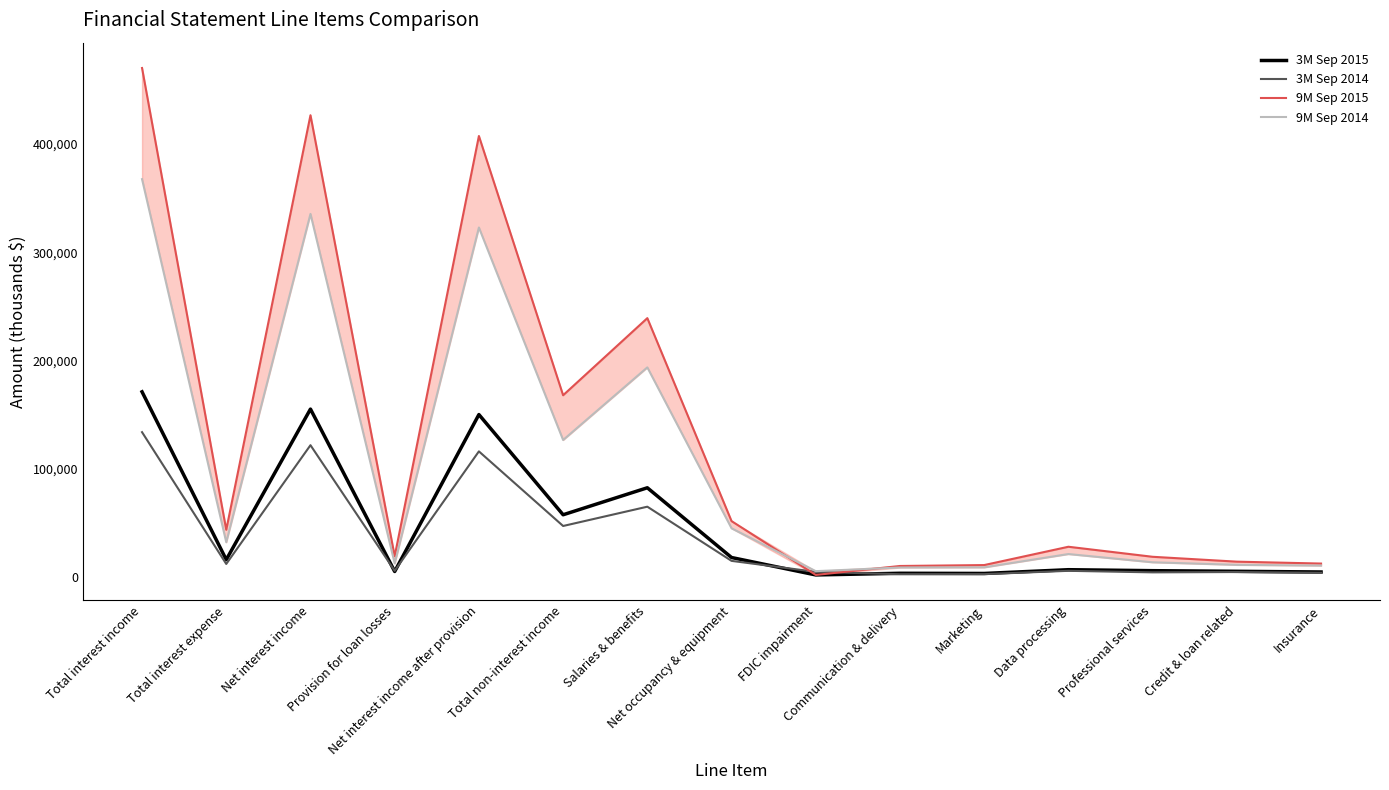

True or false: 9M Sep 2015 has a value of 27928 at Data processing.

True